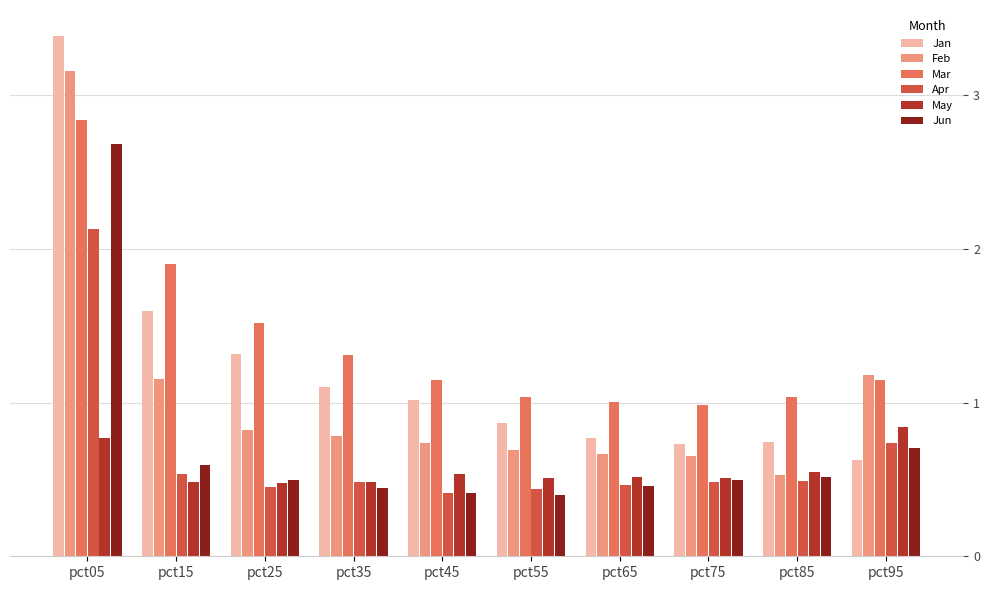

What is the average value of the May series?

0.6